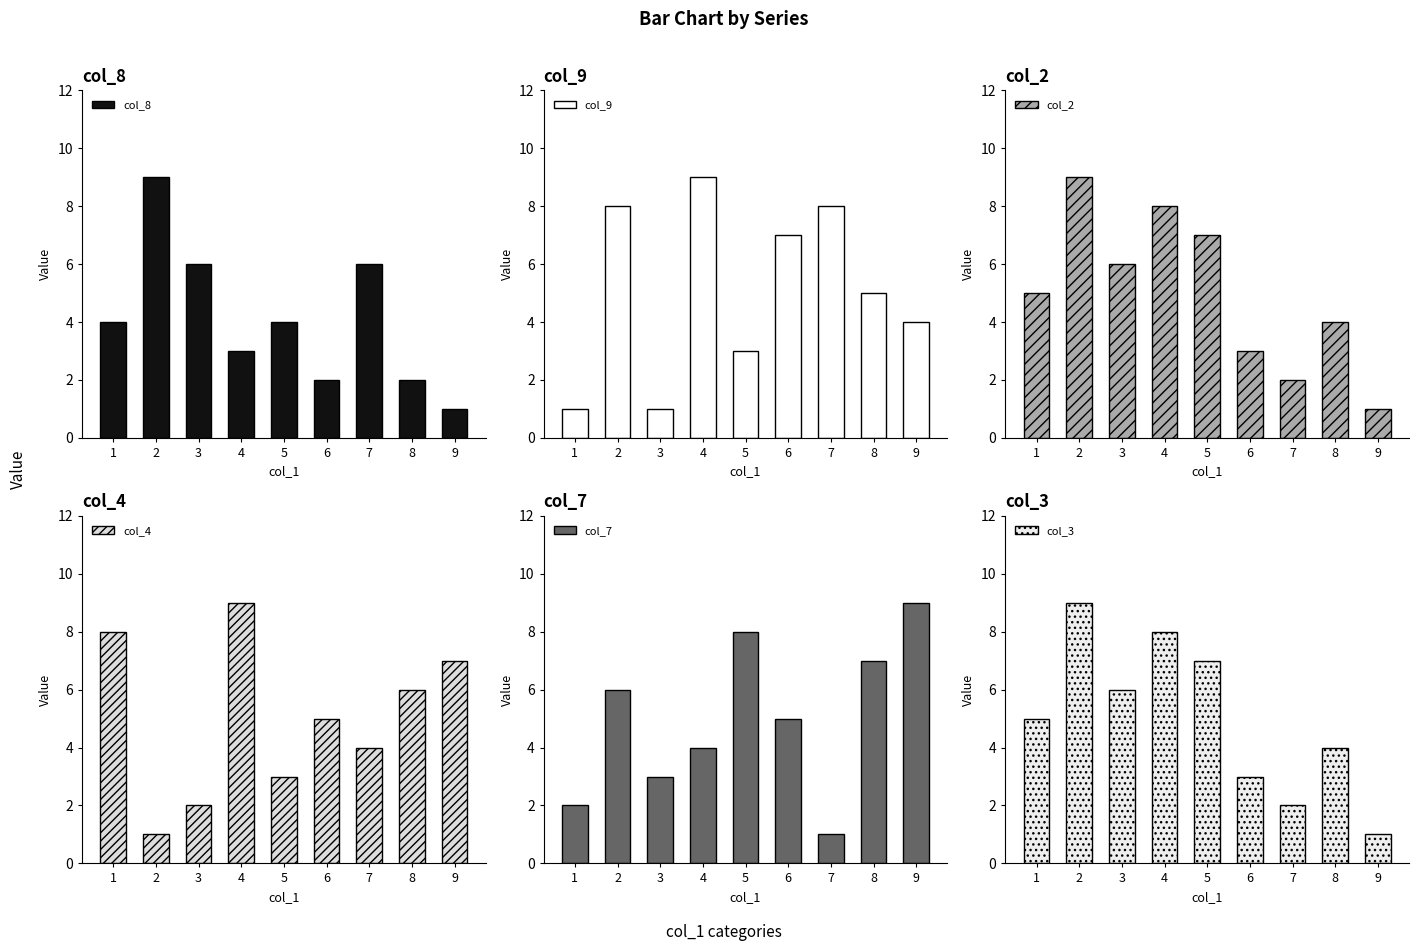

Where does the col_9 series first go above 5?

2